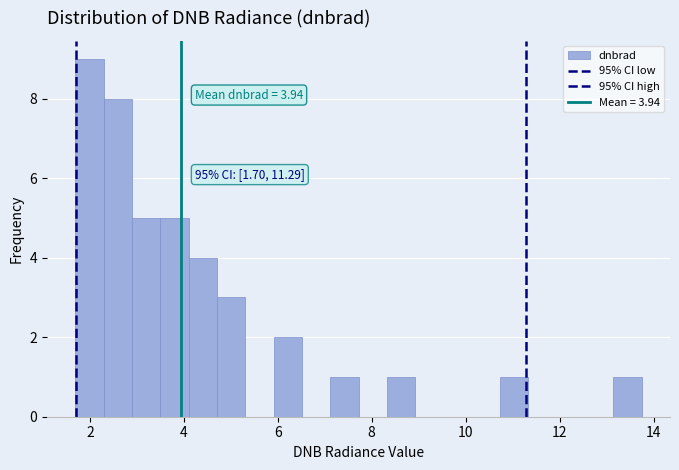

Read against the x-axis, roughly where is the centre of the tallest bar?

2.0